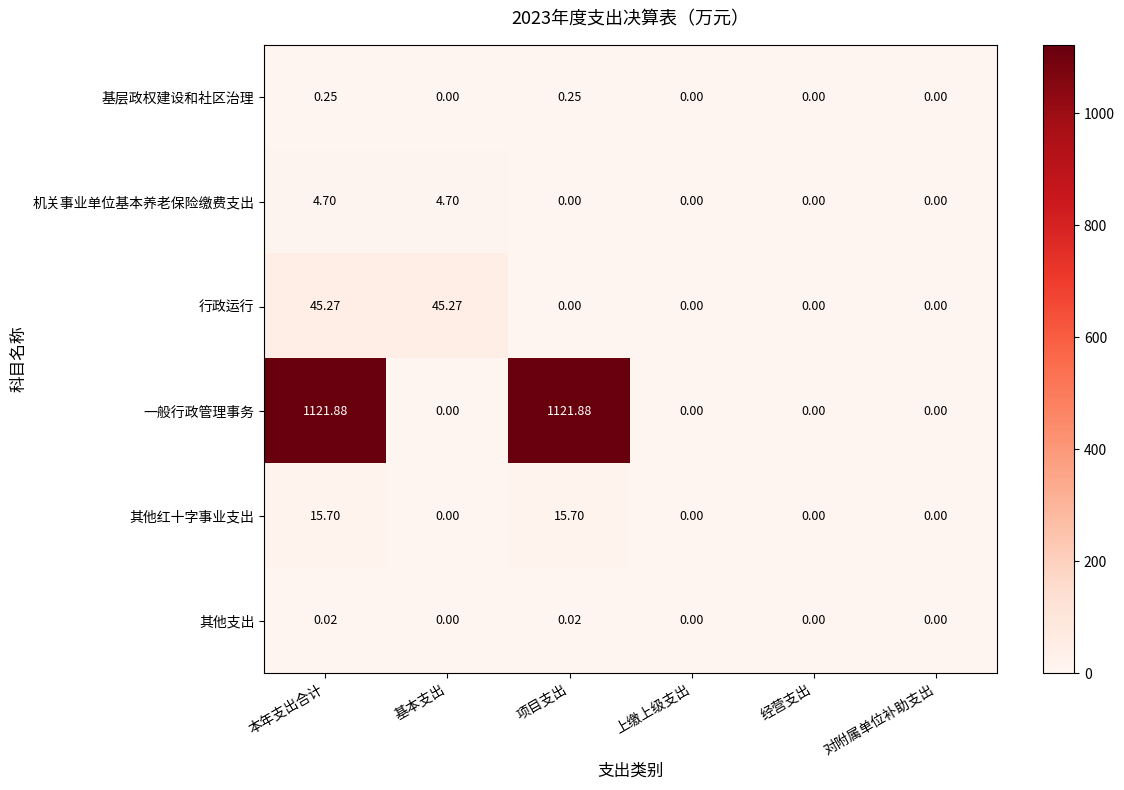

Between 基本支出 and 对附属单位补助支出, which series saw the biggest shift?

行政运行